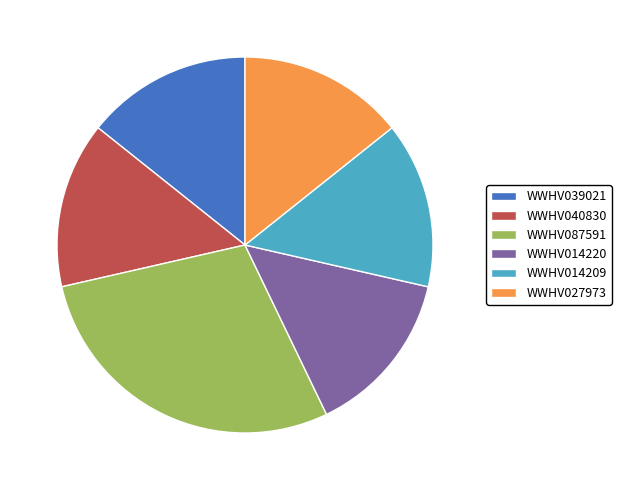

Is the sum of WWHV040830 and WWHV014220 greater than half?

No